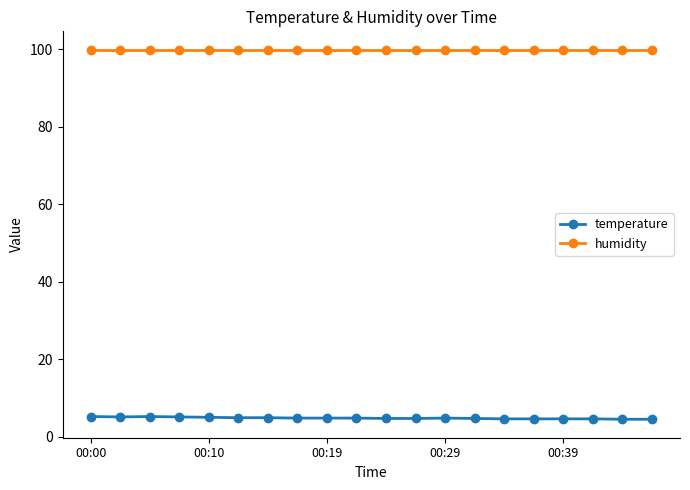

What is the lowest value of the humidity series?

99.9